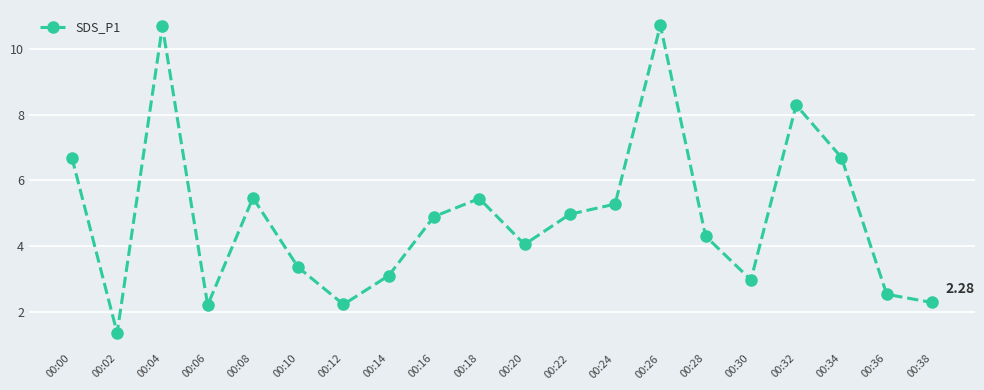

Is it true that the value at 00:14 is 3.1?

True